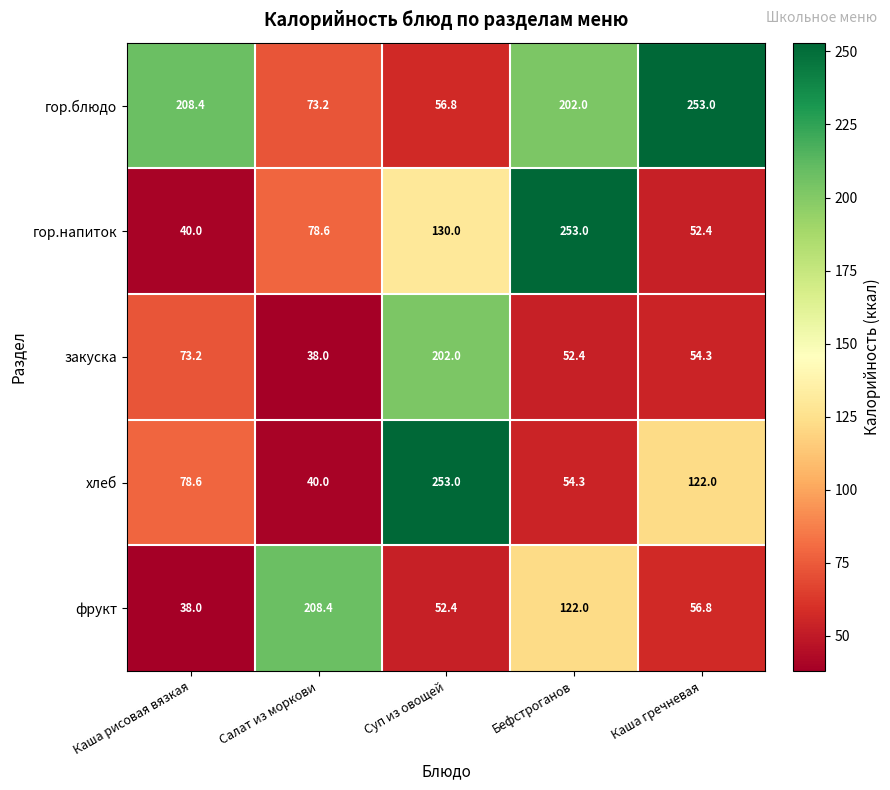

The хлеб series shows 54.3 at Бефстроганов. True or false?

True